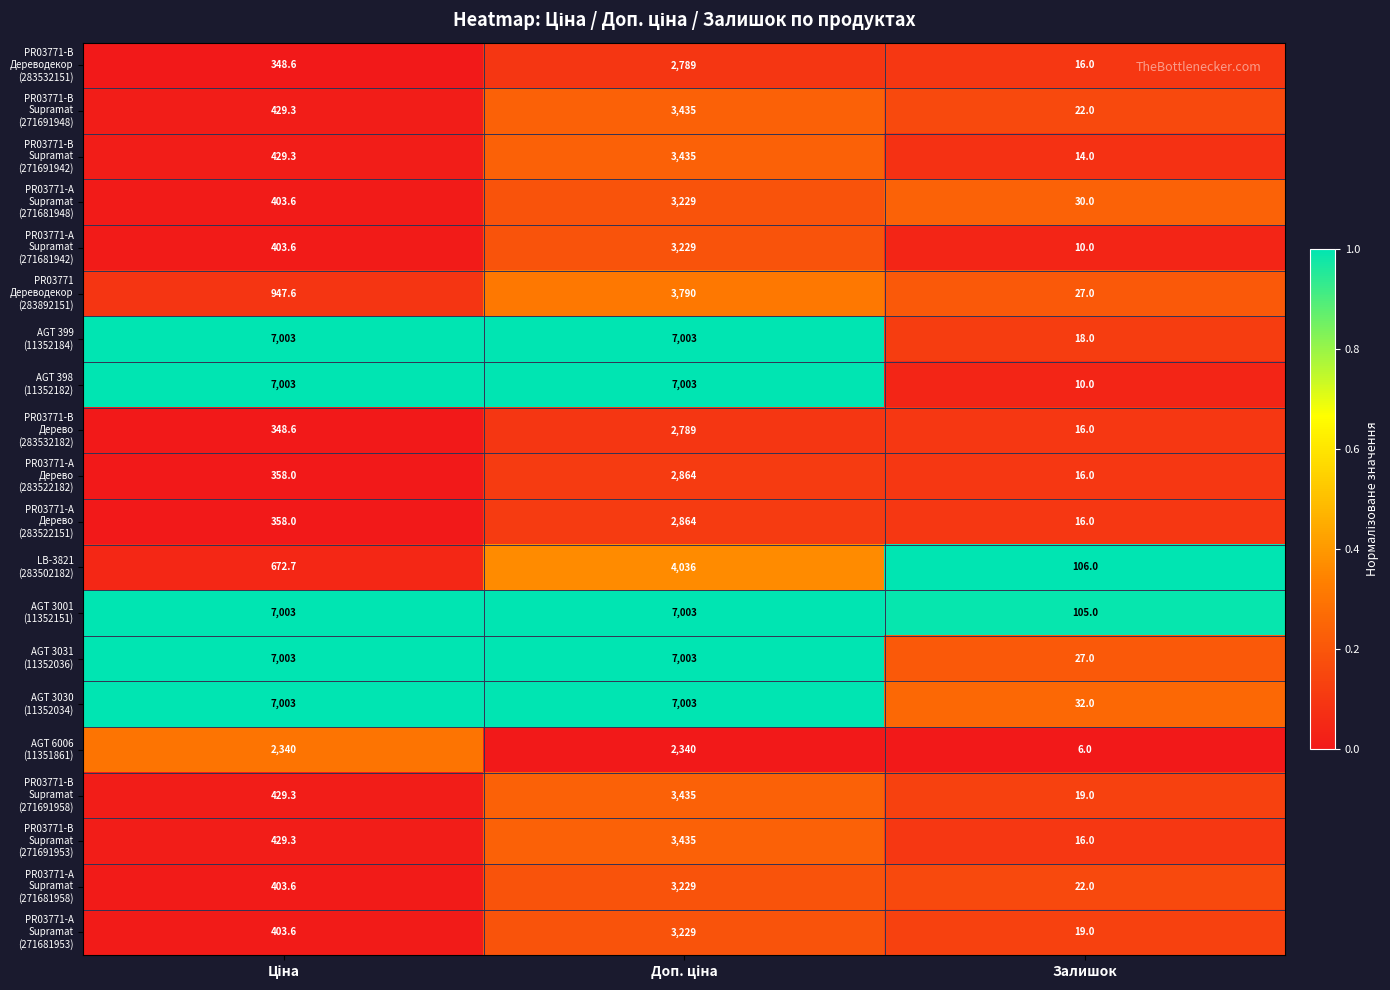

At which category does the chart reach its minimum across all series?

Залишок